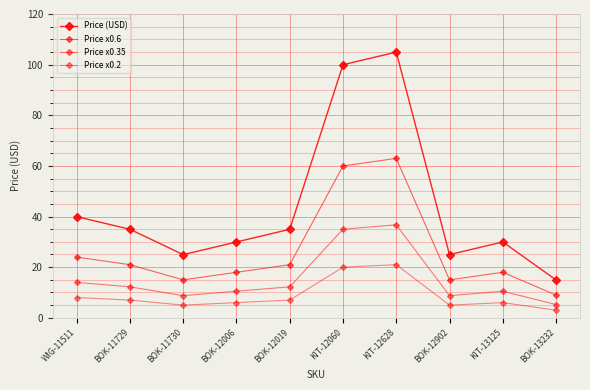

How many series are shown in this chart?

4